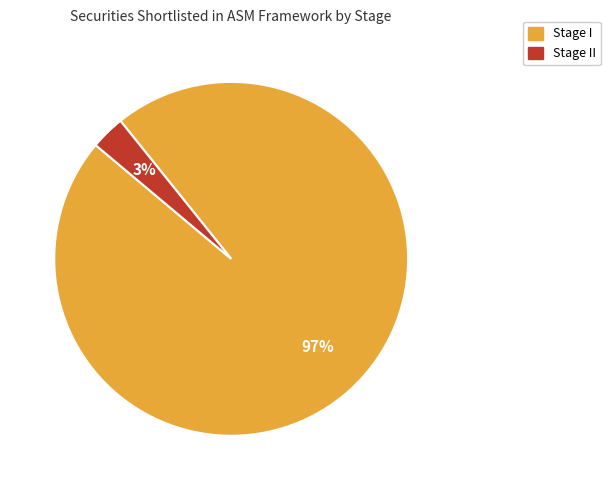

How many segments does this pie chart have?

2